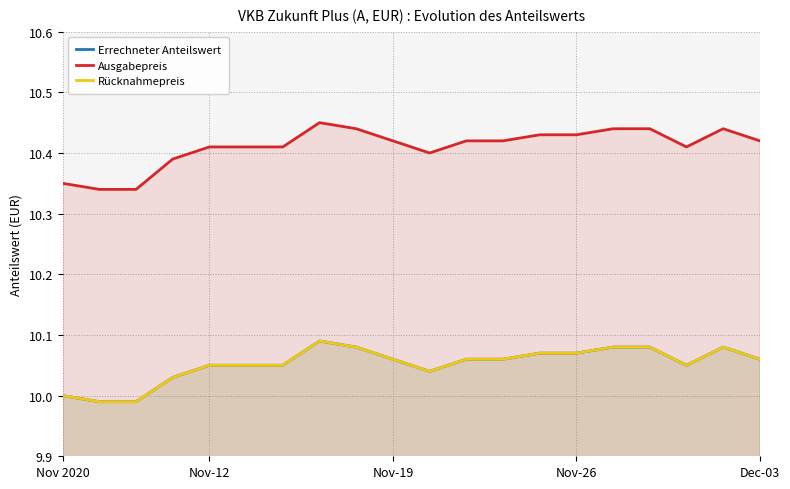

Reading left to right, extract all data points from this chart.

Errechneter Anteilswert: 10.0	10.0	10.0	10.0	10.1	10.1	10.1	10.1	10.1	10.1	10.0	10.1	10.1	10.1	10.1	10.1	10.1	10.1	10.1	10.1
Ausgabepreis: 10.3	10.3	10.3	10.4	10.4	10.4	10.4	10.4	10.4	10.4	10.4	10.4	10.4	10.4	10.4	10.4	10.4	10.4	10.4	10.4
Rücknahmepreis: 10.0	10.0	10.0	10.0	10.1	10.1	10.1	10.1	10.1	10.1	10.0	10.1	10.1	10.1	10.1	10.1	10.1	10.1	10.1	10.1